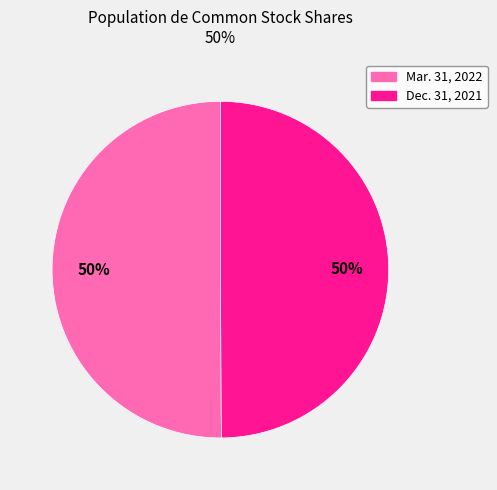

What percentage is the Mar. 31, 2022 slice, to the nearest percent?

50%